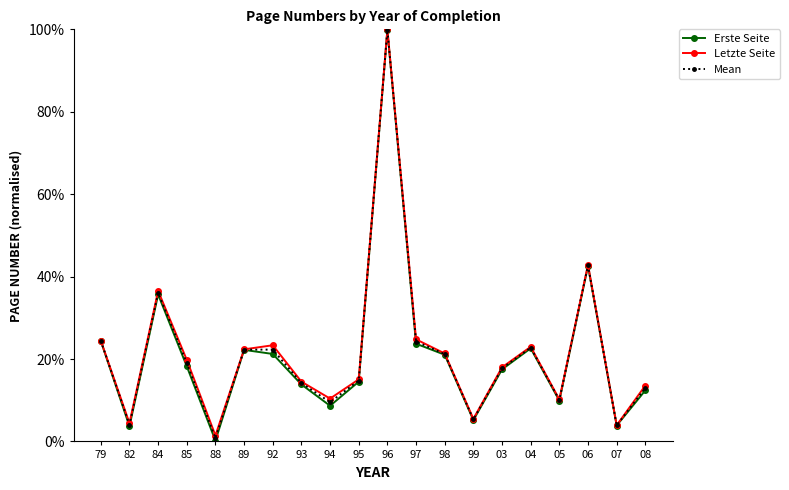

Where is the first local minimum for Erste Seite?

82